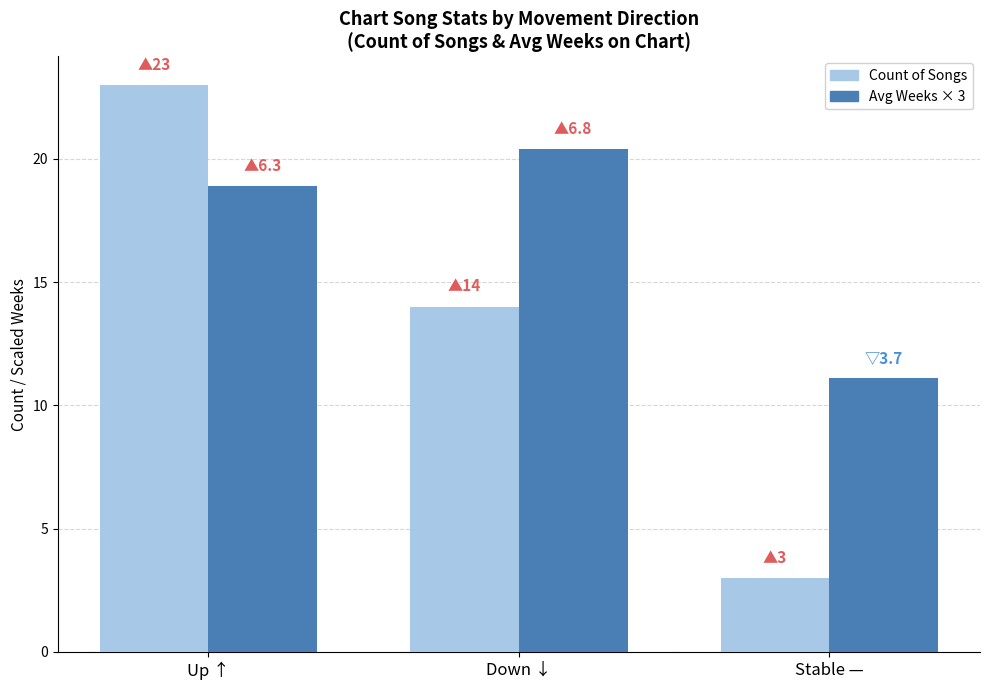

Which series has the largest total across all categories?

Avg Weeks × 3